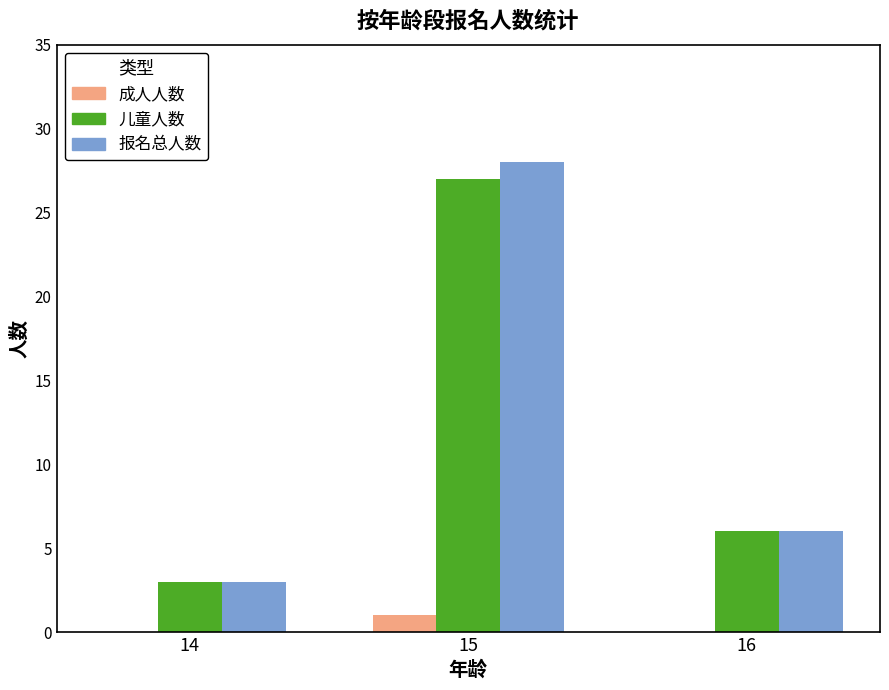

What are all the series names shown in the legend?

成人人数, 儿童人数, 报名总人数